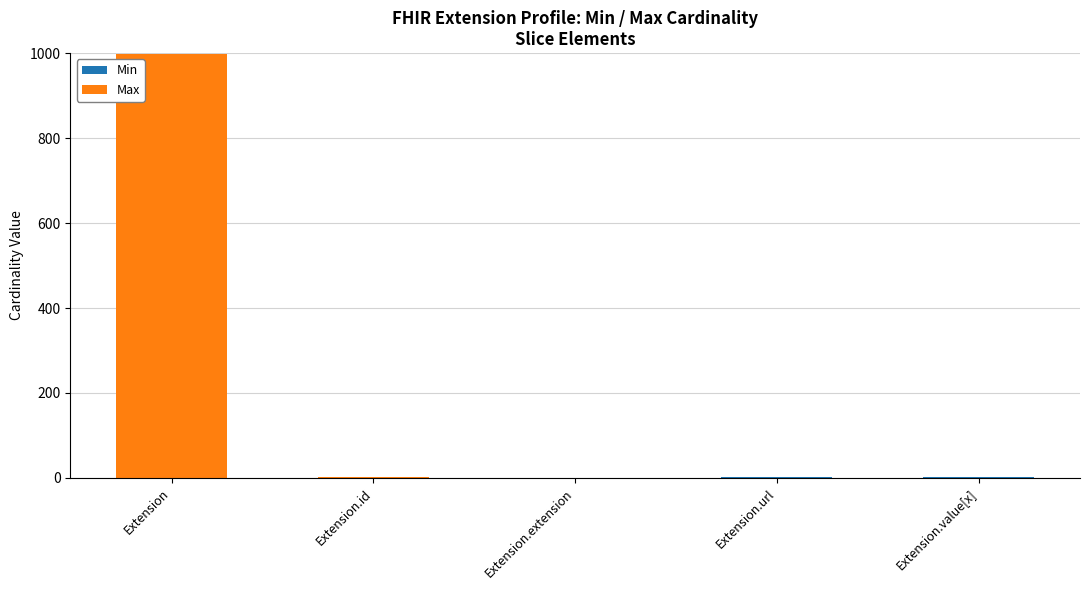

How many distinct data groups are displayed?

2